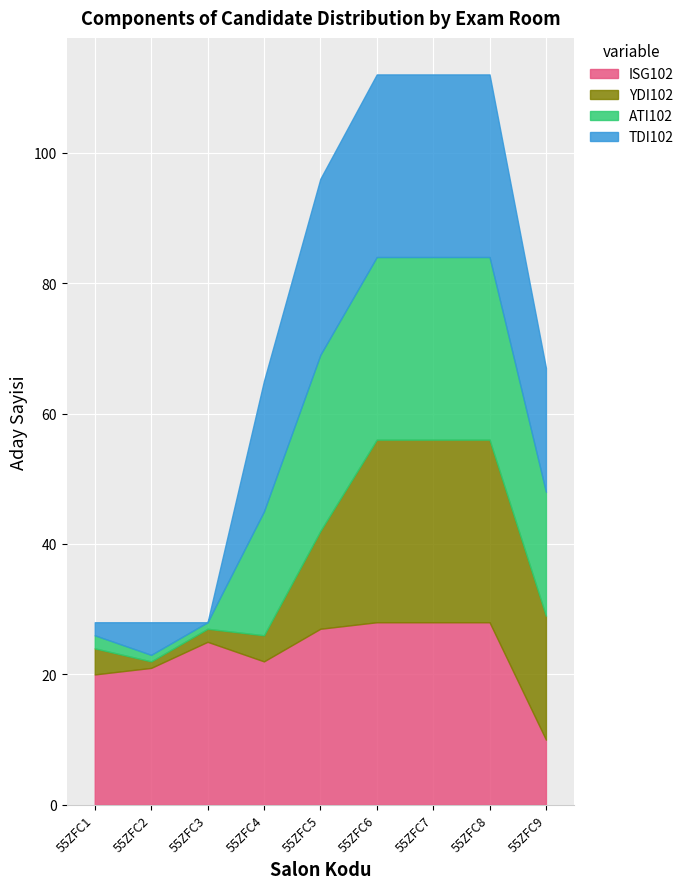

After their last crossing, which series has the higher values: ATI102 or YDI102?

ATI102